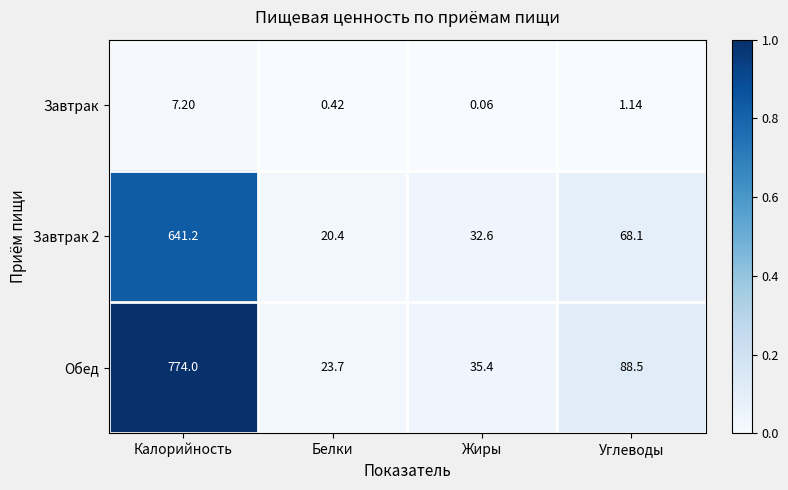

At how many categories does at least one series exceed 0?

4